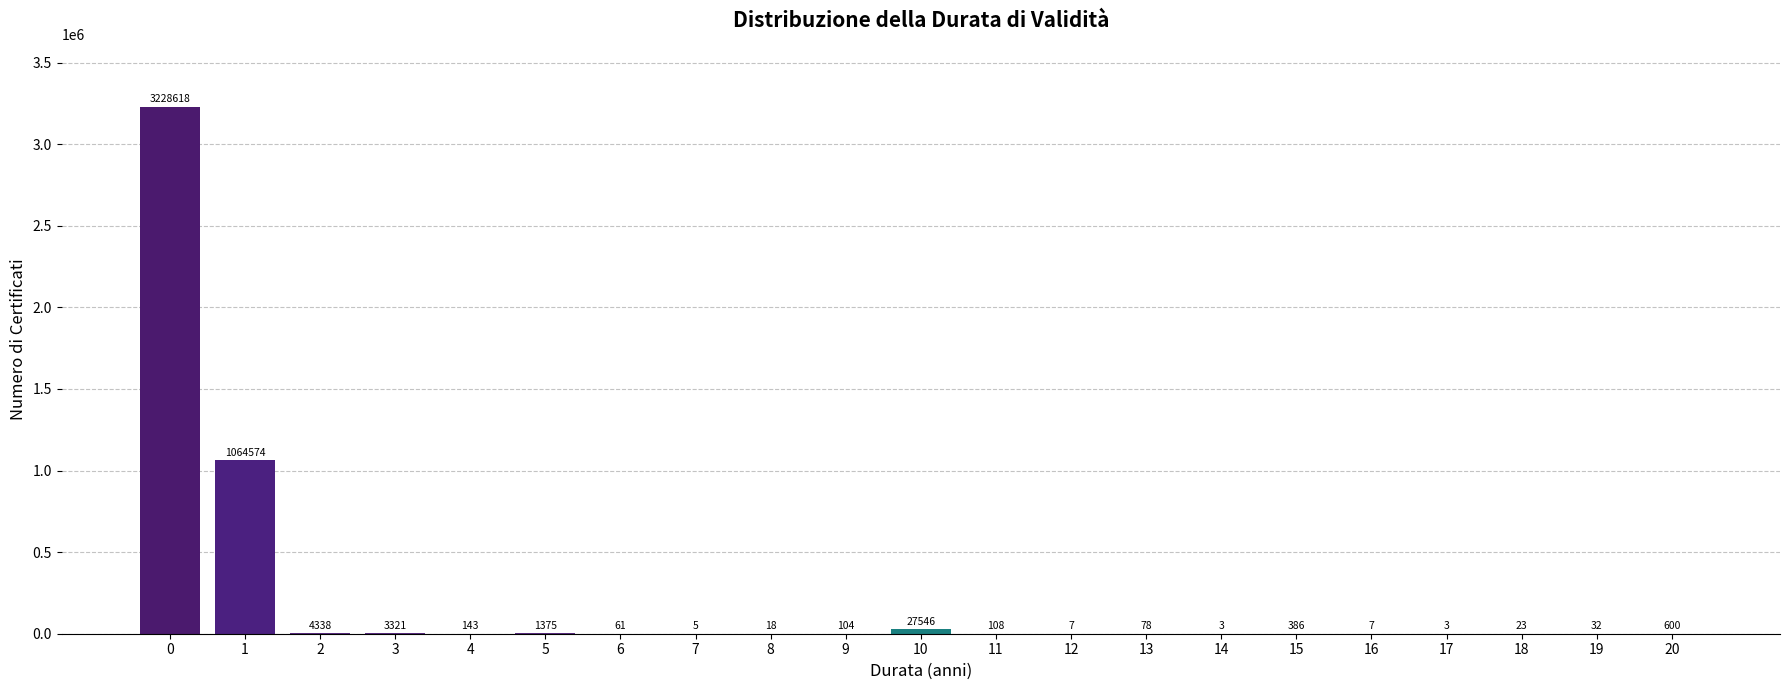

Reading left to right, list all the values displayed in this chart.

0=3228618	1=1064574	2=4338	3=3321	4=143	5=1375	6=61	7=5	8=18	9=104	10=27546	11=108	12=7	13=78	14=3	15=386	16=7	17=3	18=23	19=32	20=600